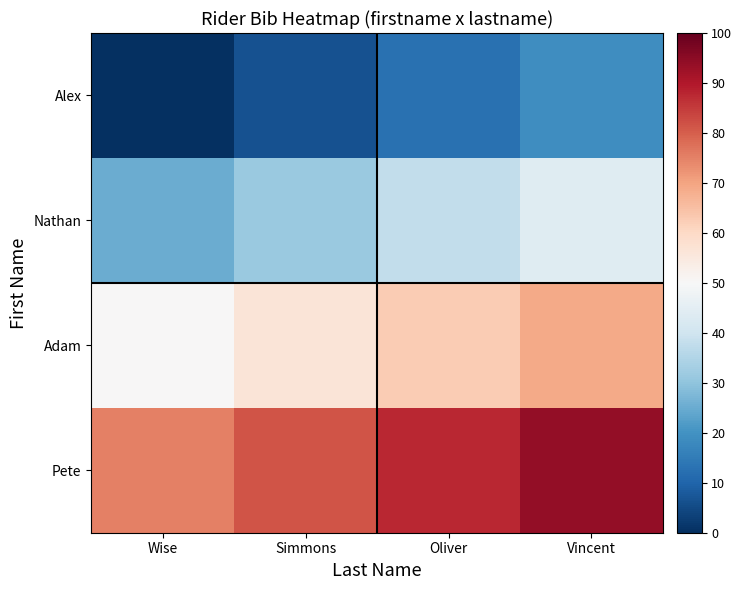

How many series are shown in this chart?

4